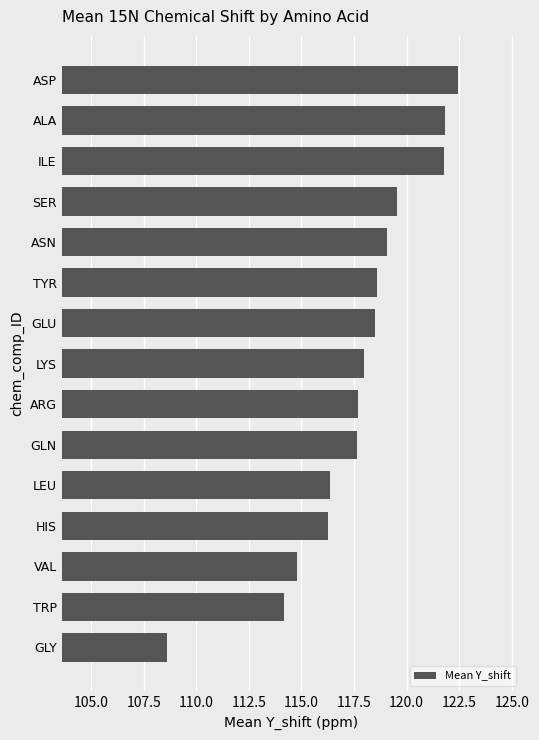

What is the maximum value shown in the chart?

122.5